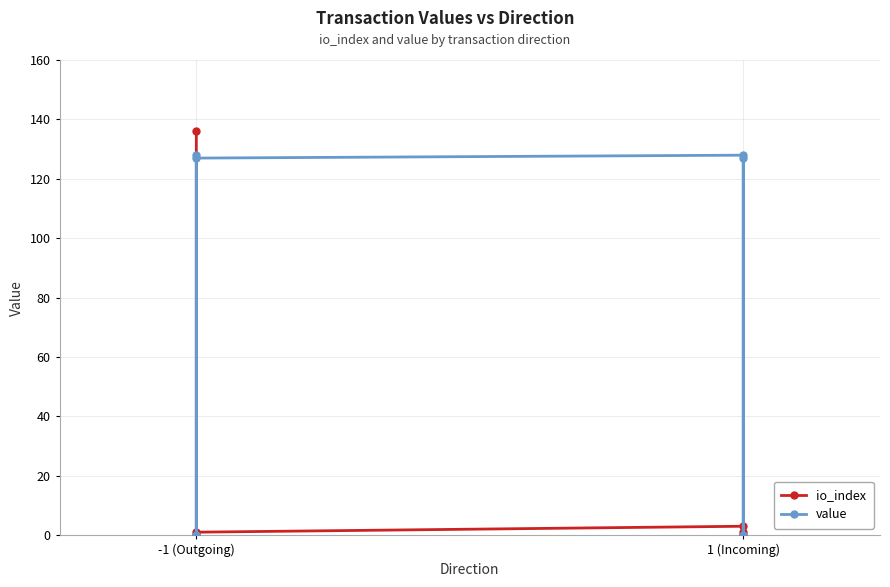

What is the difference between the maximum and minimum values in the value series?

127.9